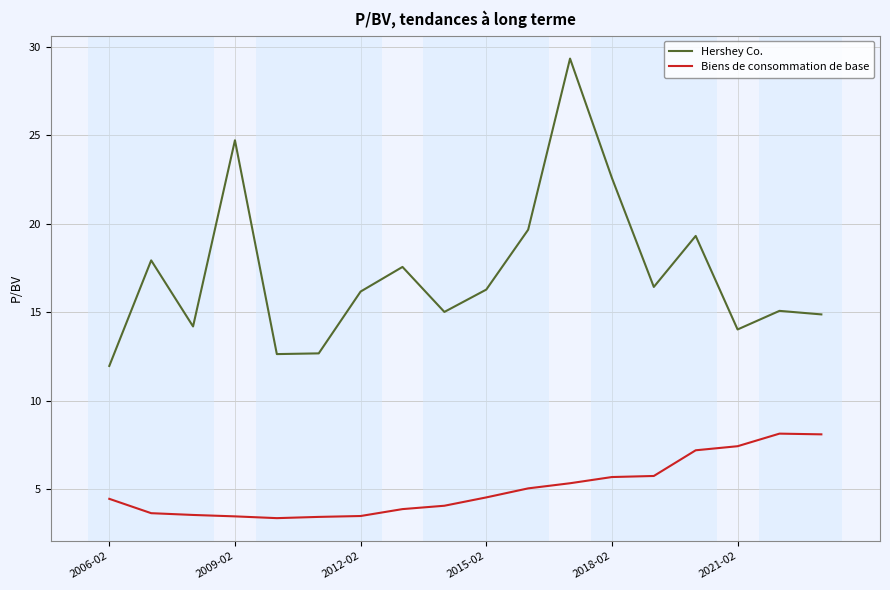

Which series has the largest total across all categories?

Hershey Co.